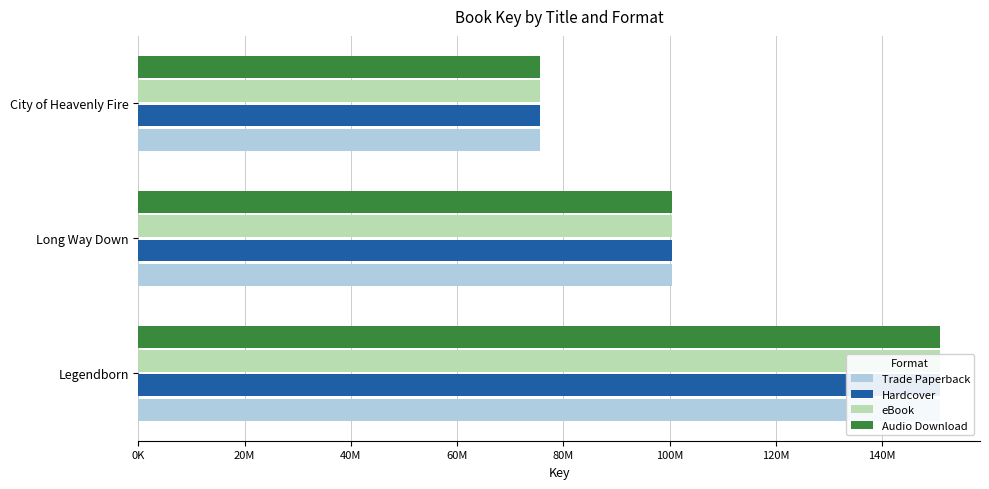

What position from the left is Long Way Down?

2